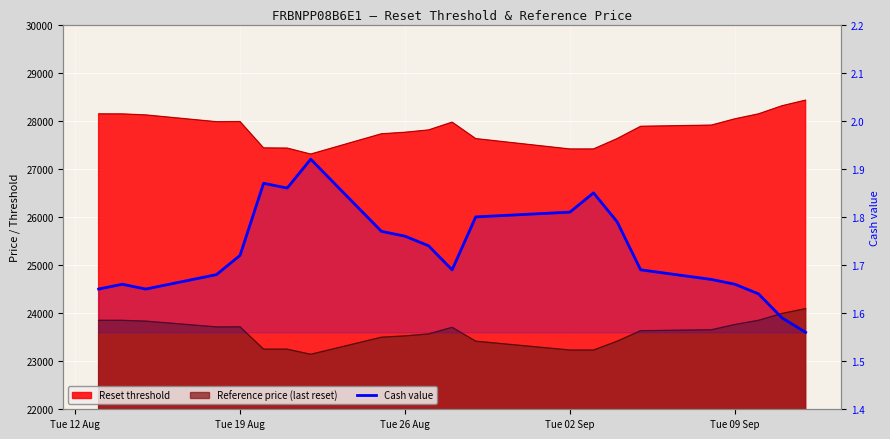

What is the sum of all values?

38.0